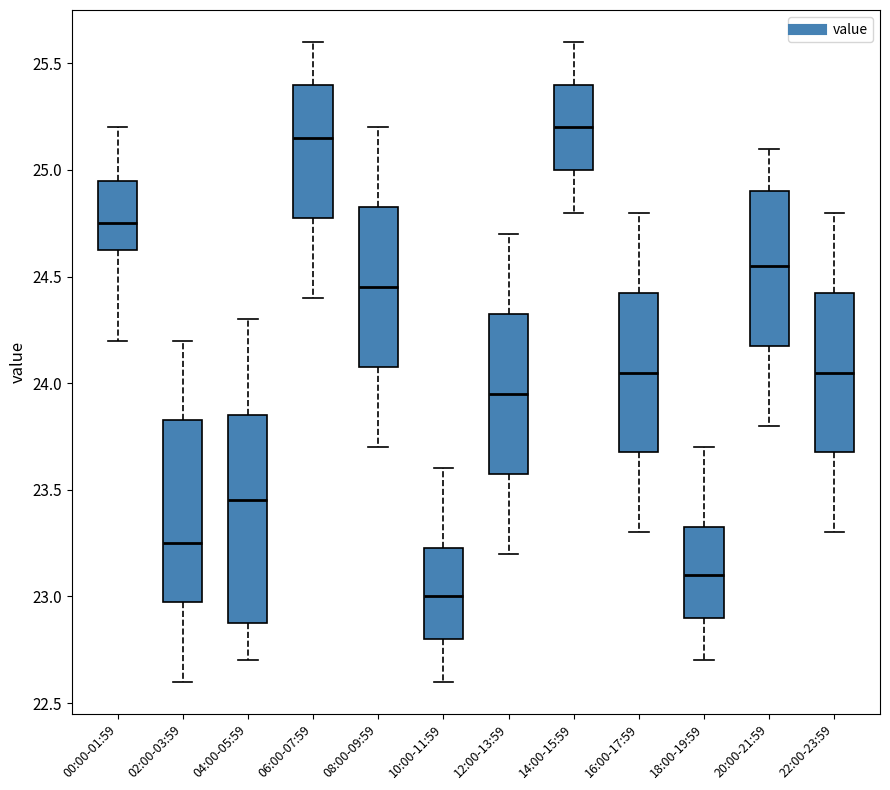

Which box has the lowest median line?

10:00-11:59